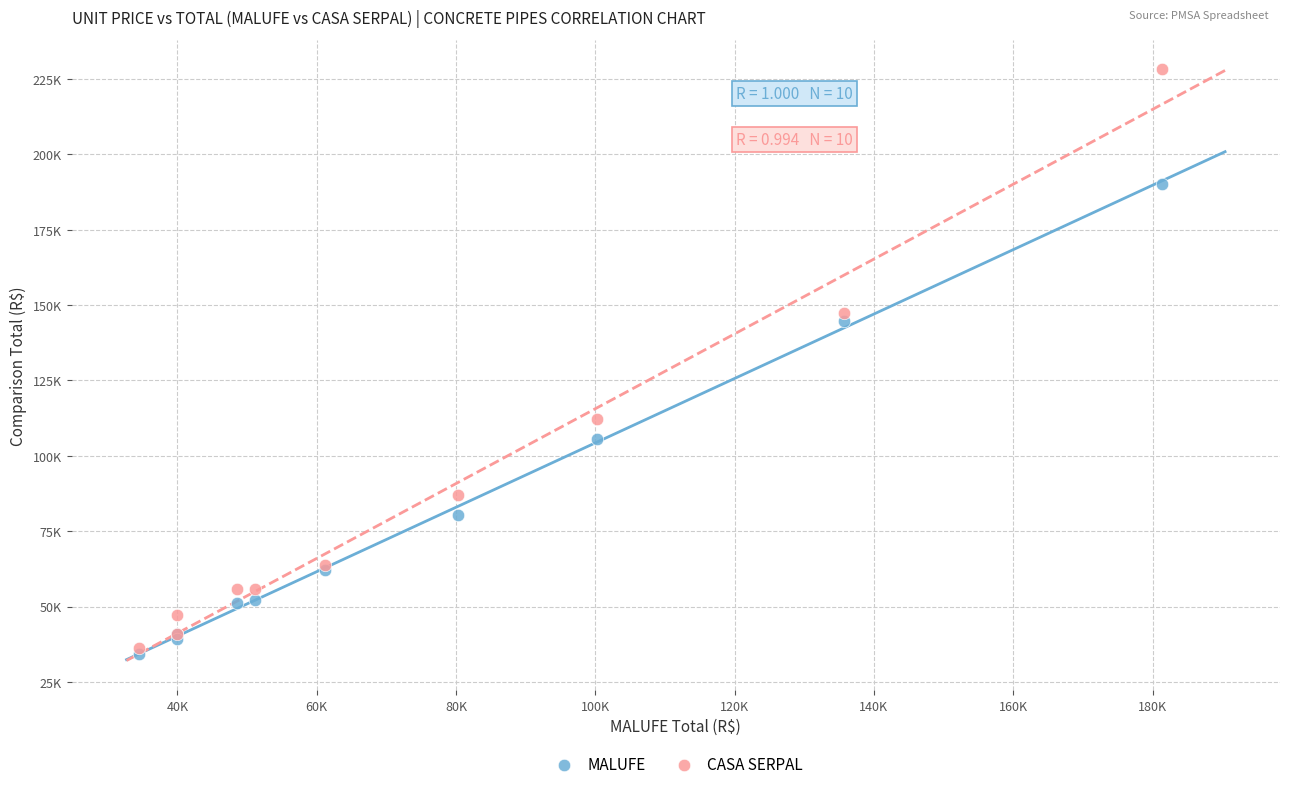

Which series reaches the minimum Y coordinate?

MALUFE